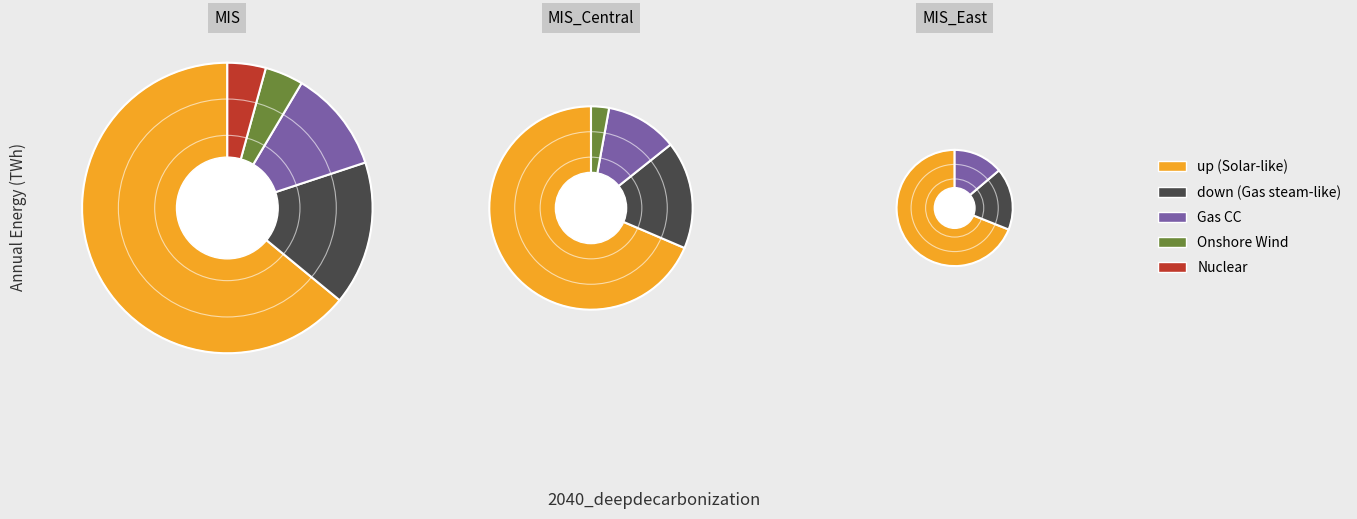

Is it true that down is 17% of the pie?

False